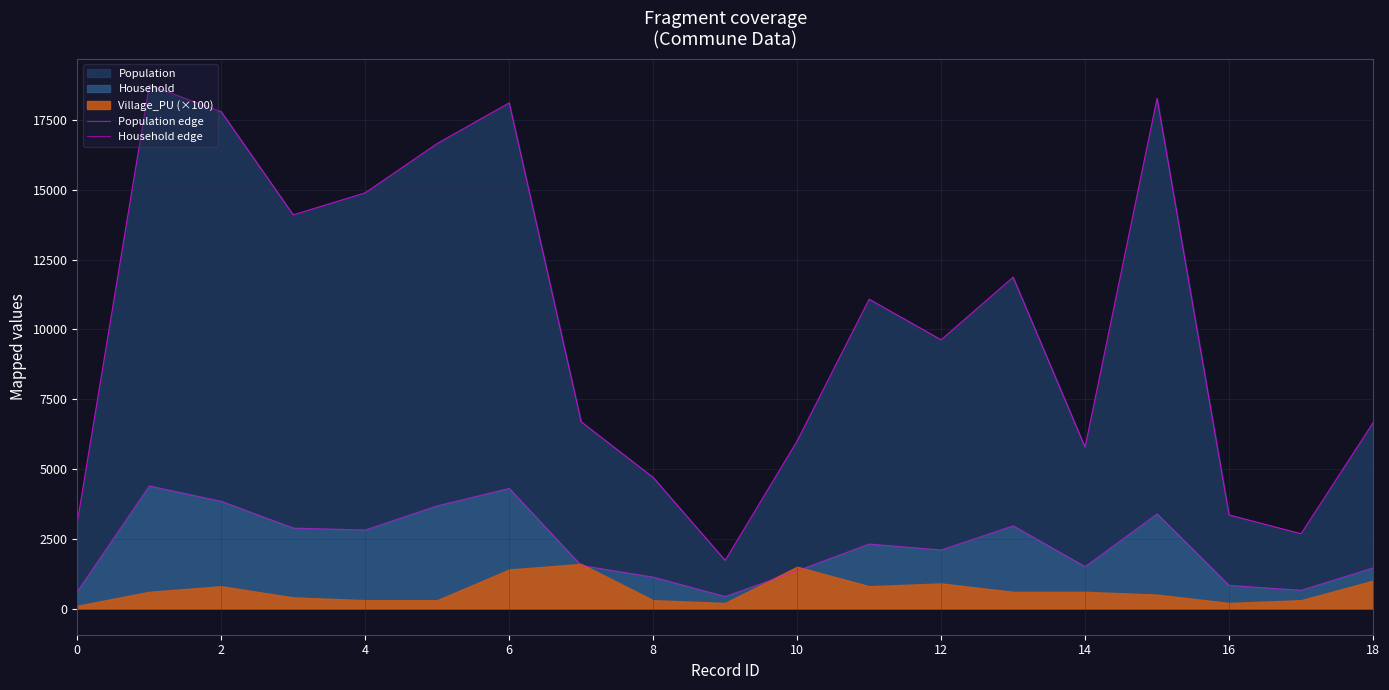

What is the difference between the maximum and minimum values in the Population edge series?

17028